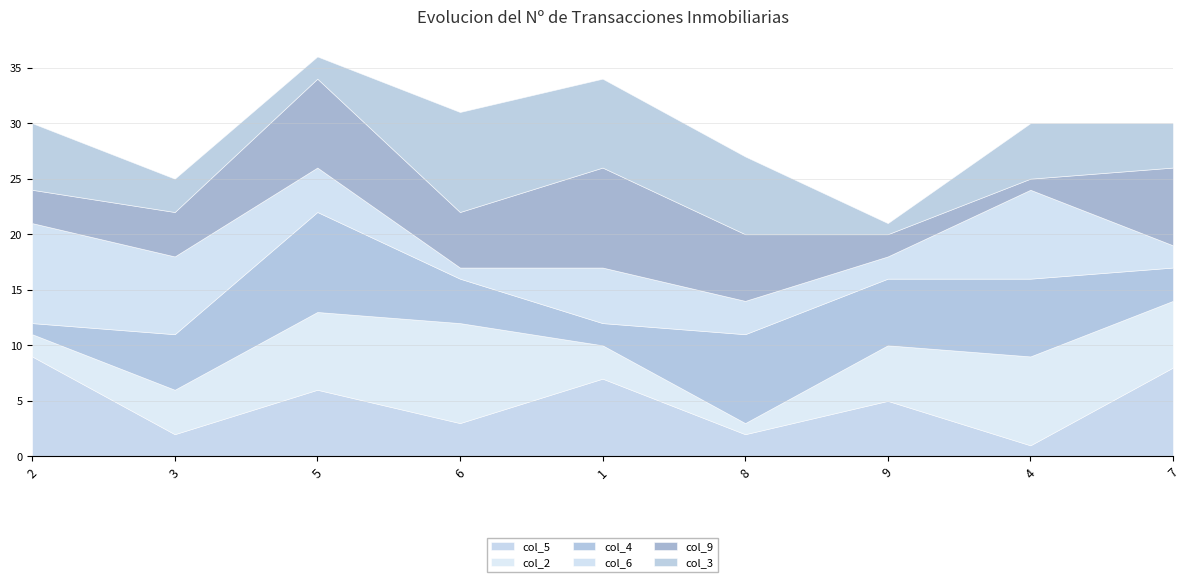

The value of col_5 at 7 is 2. True or false?

False